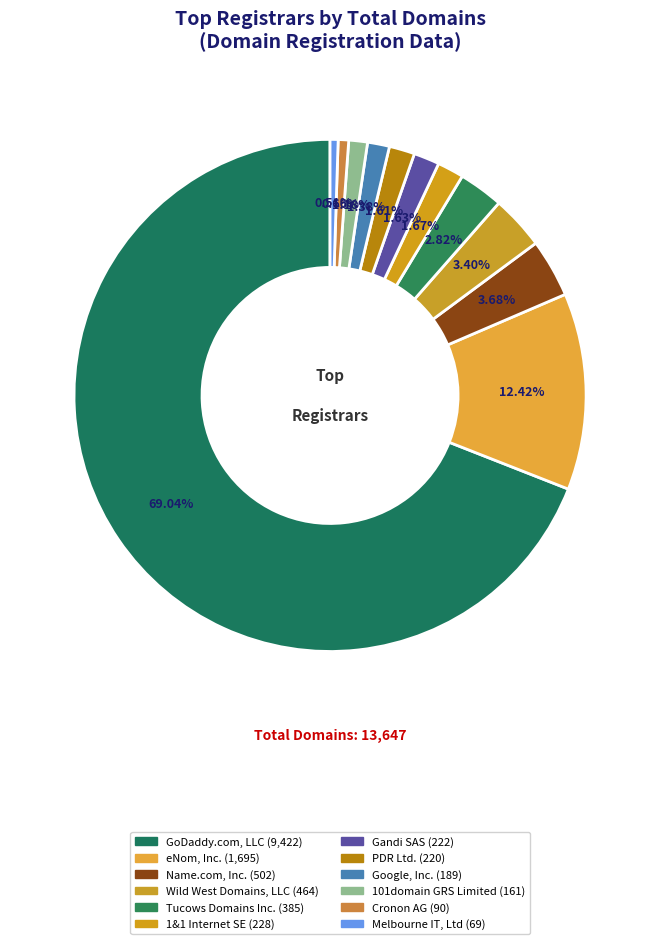

How many slices are in this pie chart?

12